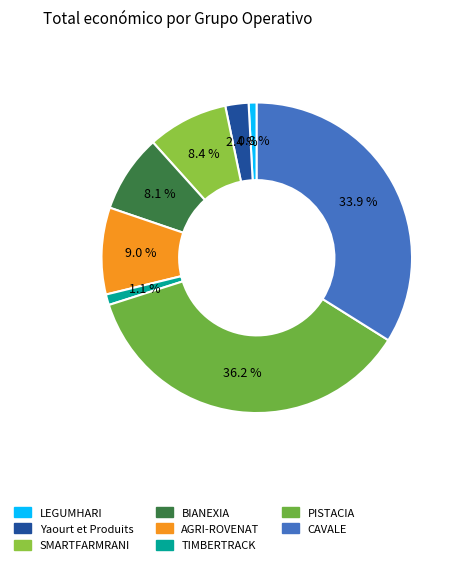

How much of the chart is everything except PISTACIA?

63.8%